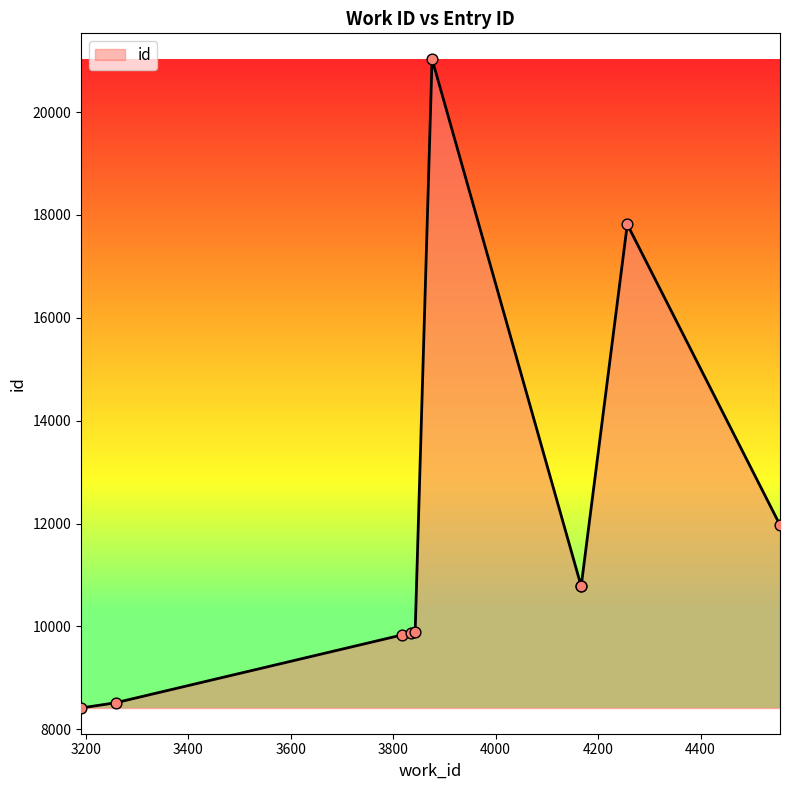

Which has a higher value, 3834 or 3259?

3834